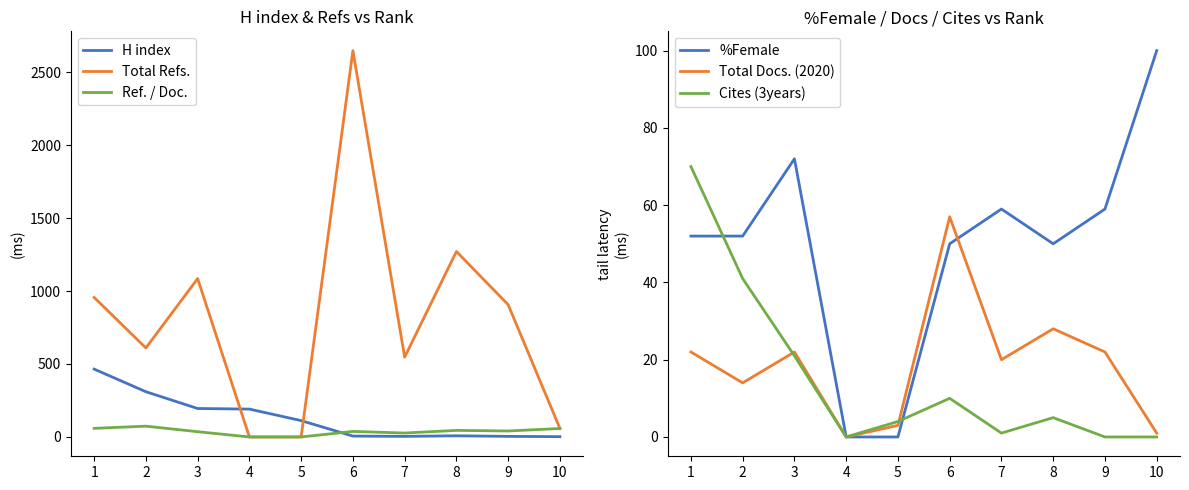

At which category is the sum across all series the highest?

6